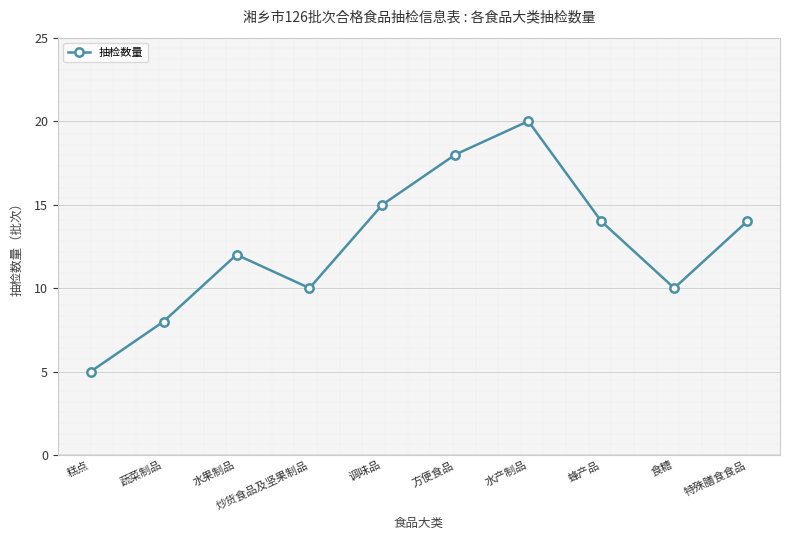

What is the change in value from 炒货食品及坚果制品 to 调味品?

+5